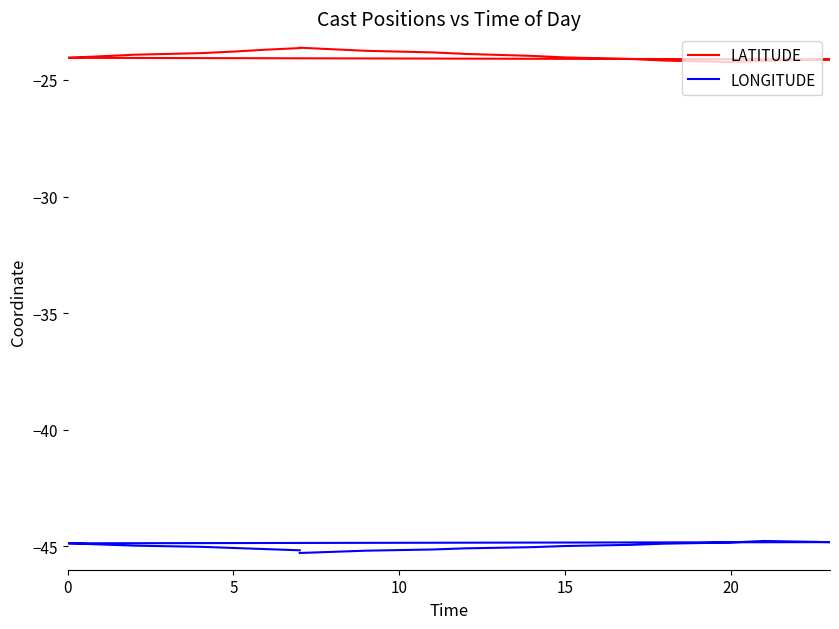

True or false: LATITUDE and LONGITUDE intersect in this chart.

False